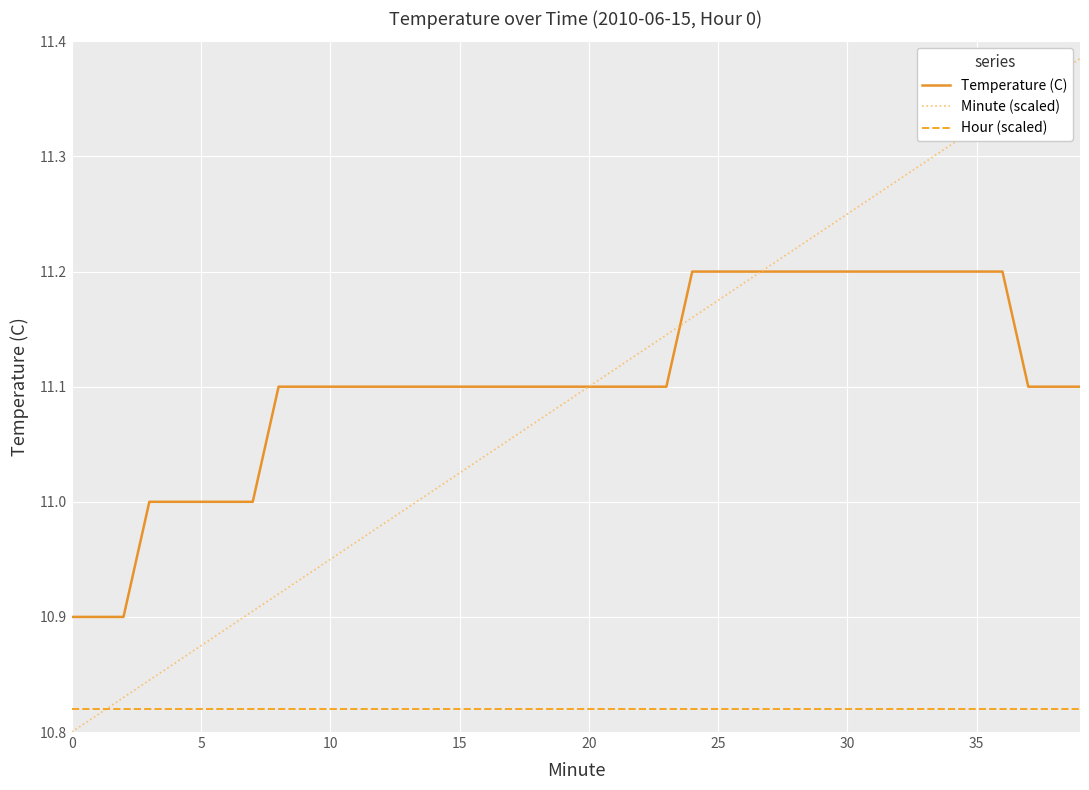

True or false: Temperature (C) and Hour (scaled) intersect in this chart.

False